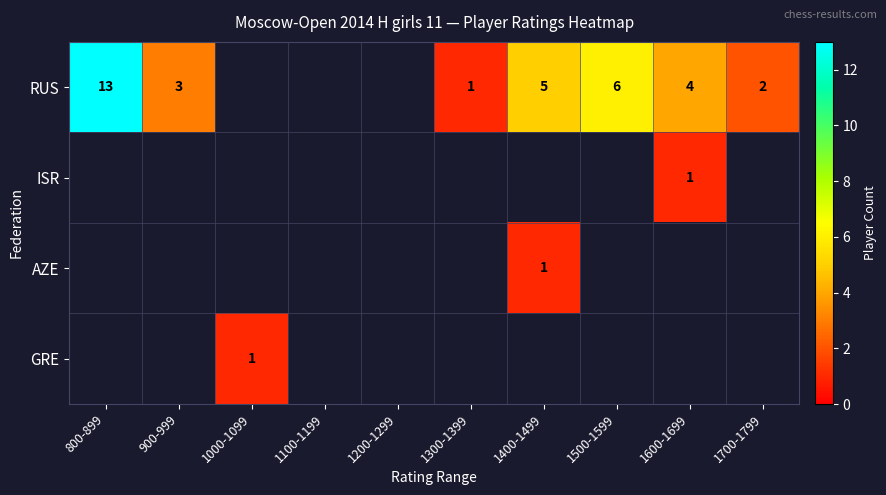

Is it true that RUS equals 1 at 1300-1399?

True